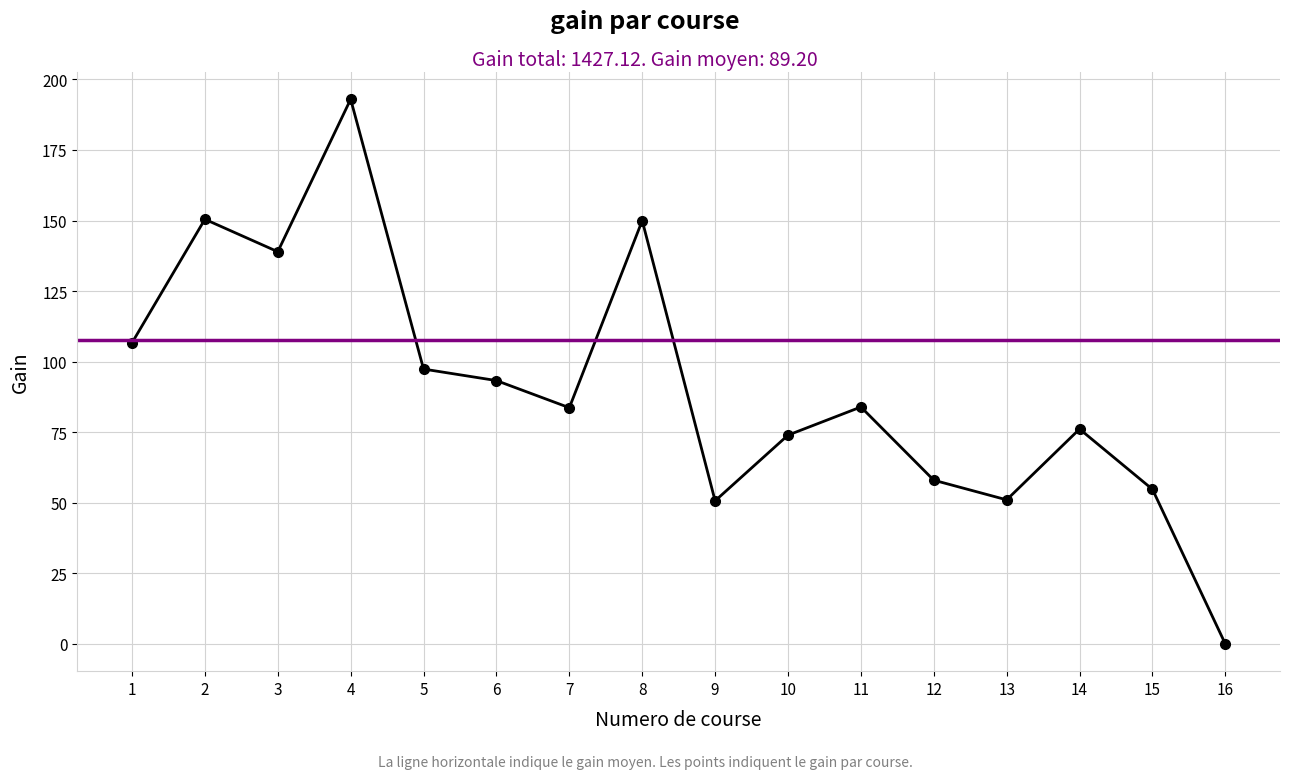

How many points are lower than both their immediate neighbors (excluding endpoints)?

4